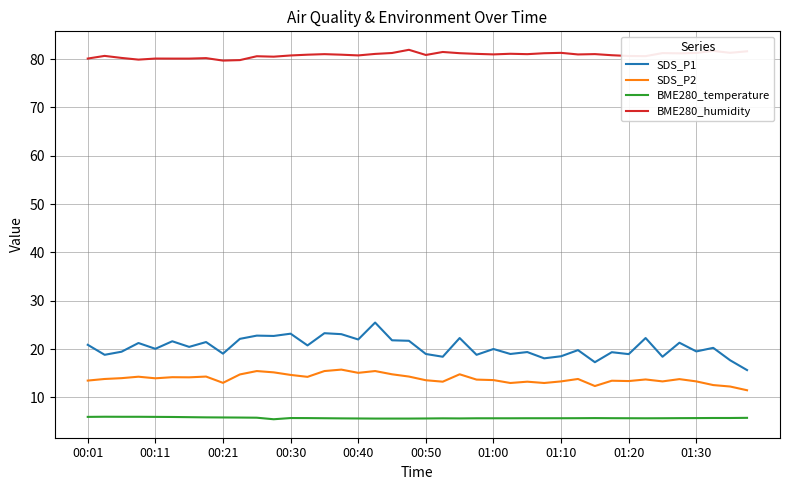

Which series has the widest spread of values?

SDS_P1